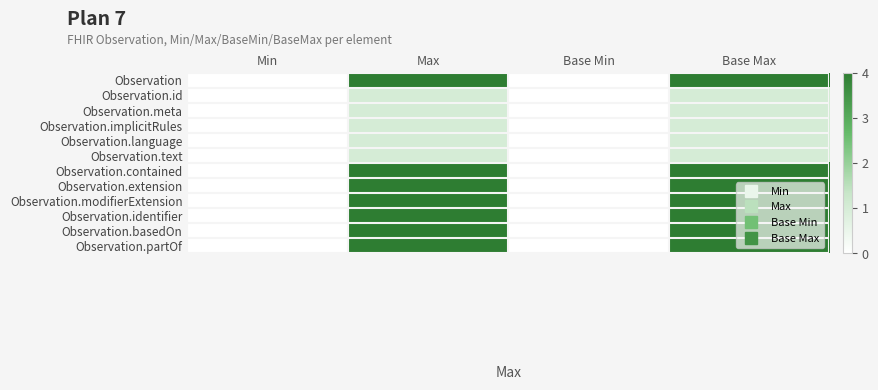

What is the greatest value displayed?

4